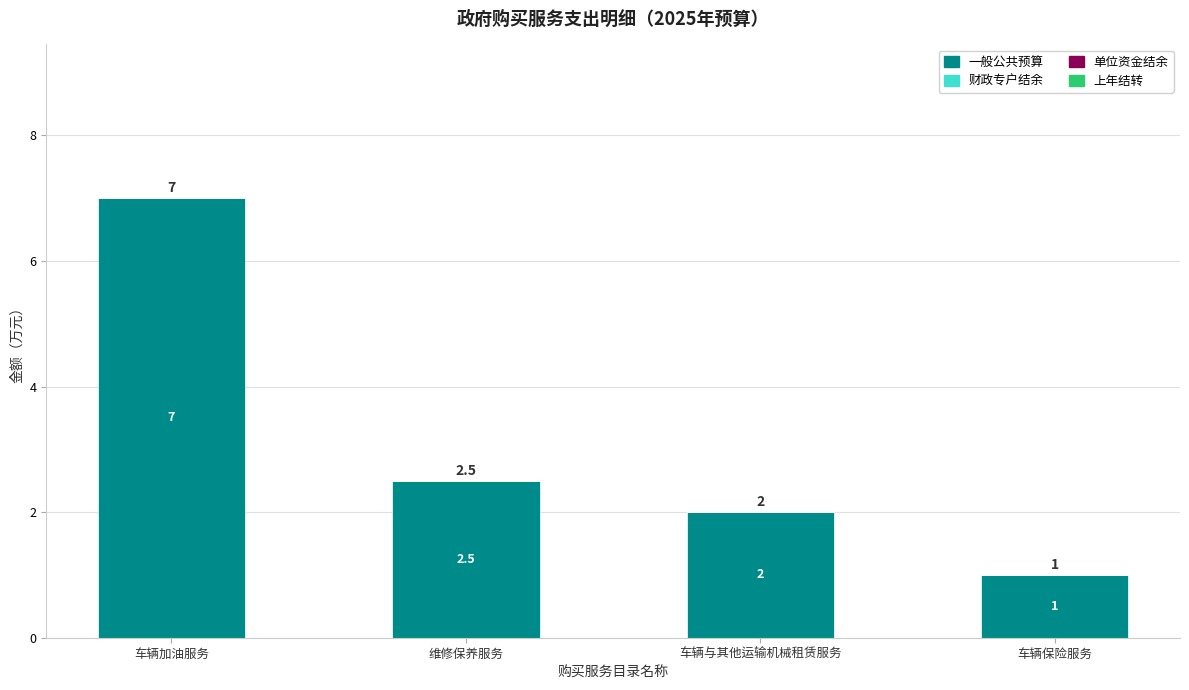

Between 车辆加油服务 and 车辆保险服务, which is larger?

车辆加油服务